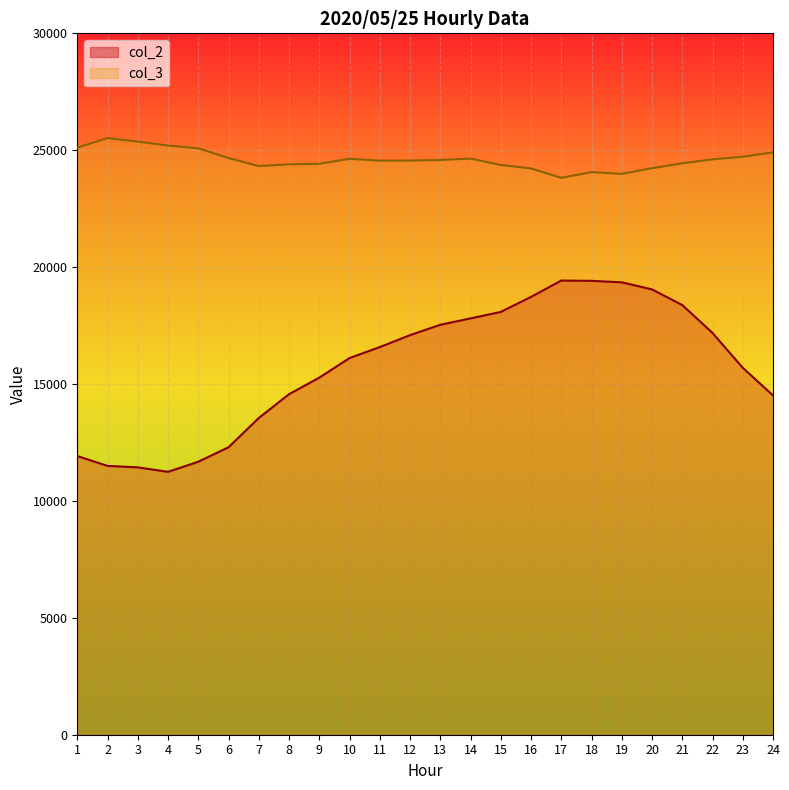

At which category is the sum across all series the highest?

18